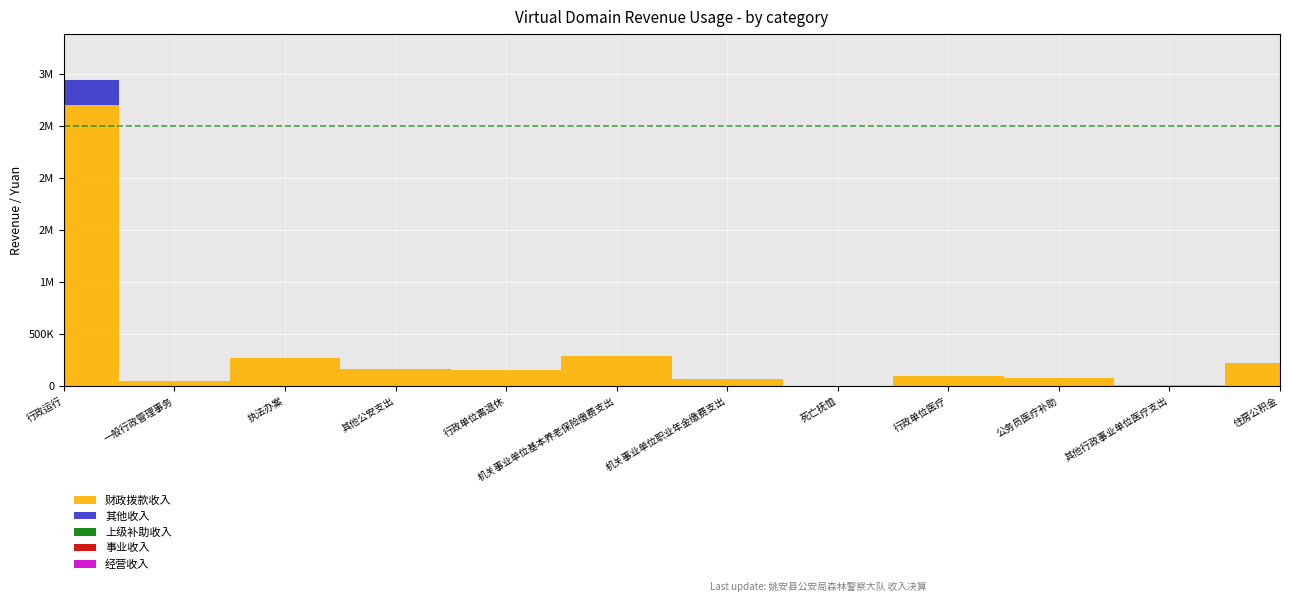

What is the difference between the highest and lowest values at 机关事业单位职业年金缴费支出?

71146.6